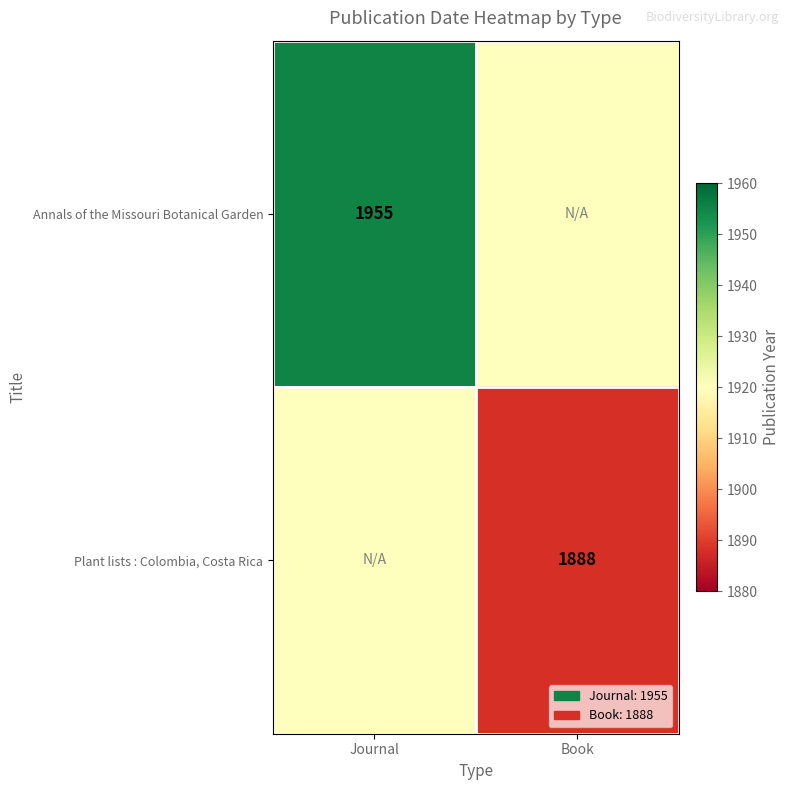

Which label corresponds to the largest value in the chart?

Journal